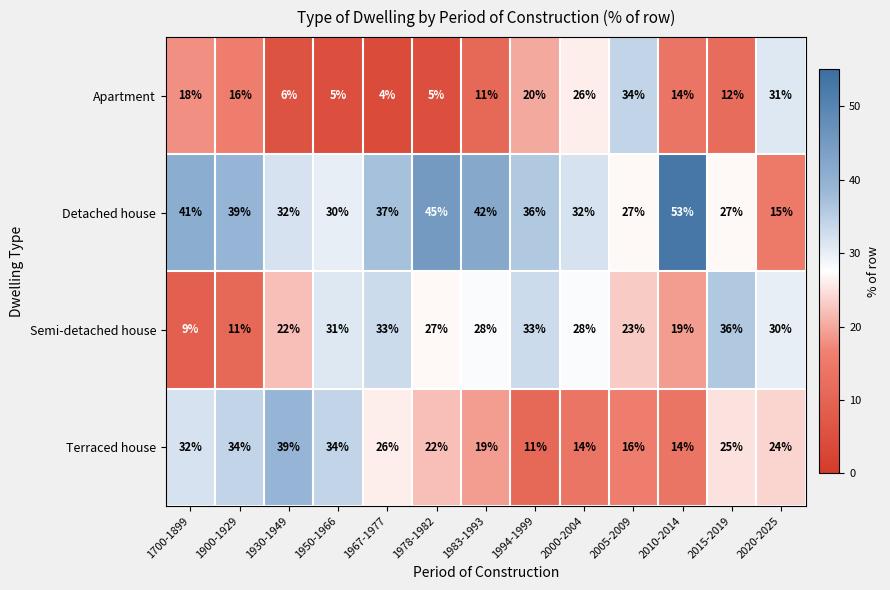

What is the sum of all Apartment values?

202